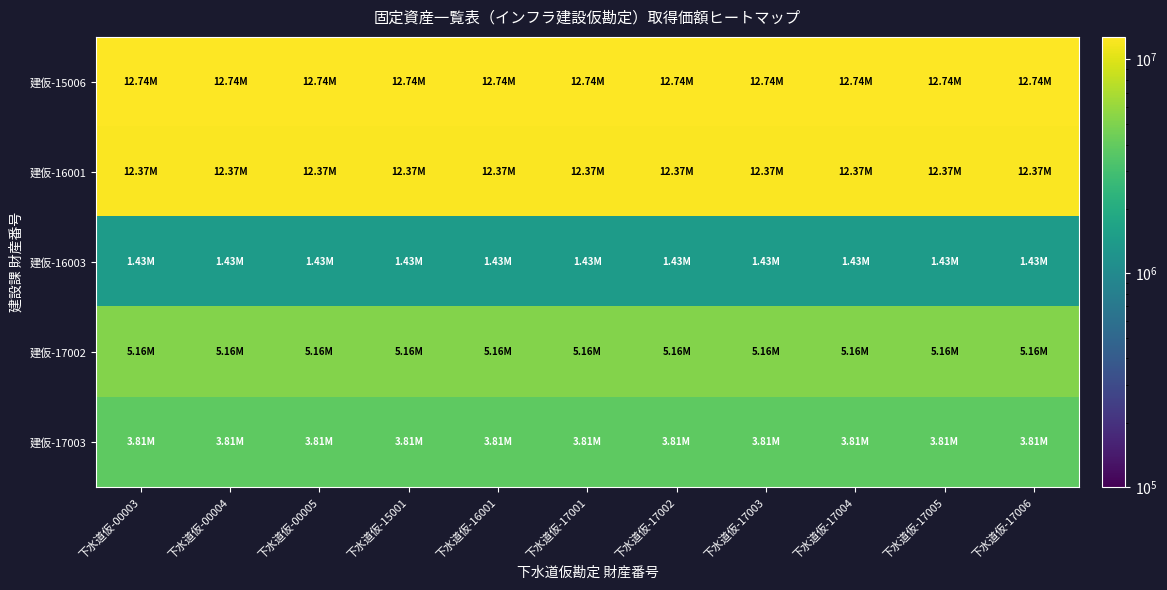

How many categories are shown in the chart?

11